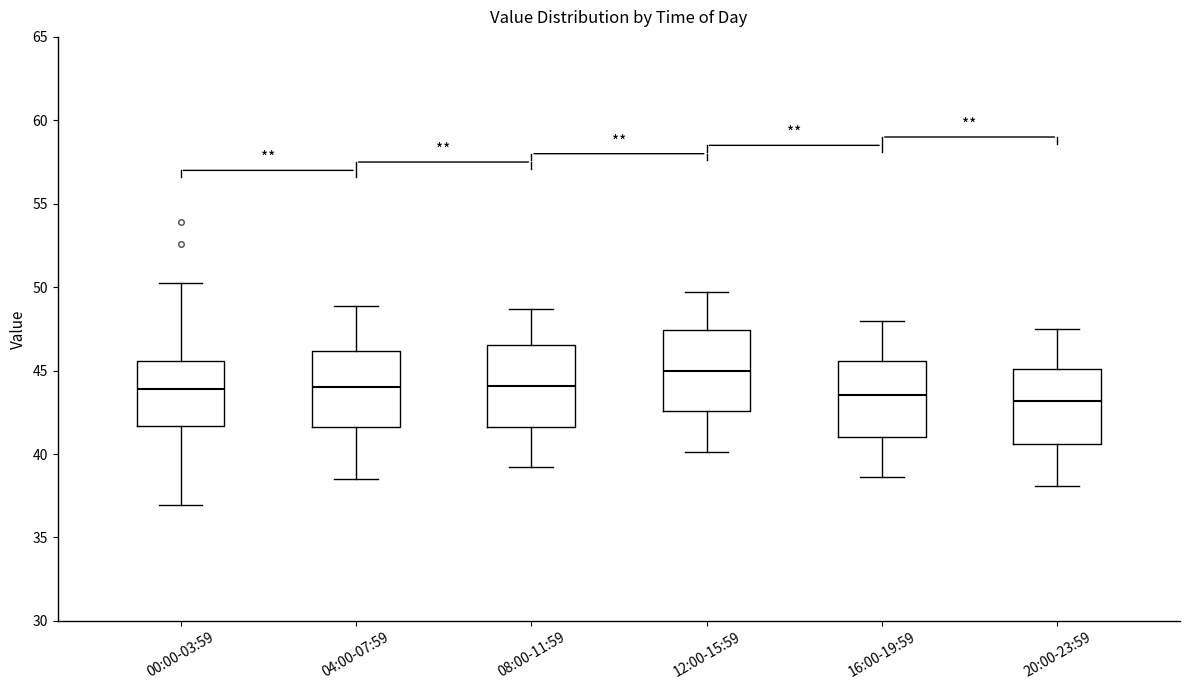

Where is the upper edge of the box for 04:00-07:59 on the y-axis? The values are not printed on the chart, so give them approximately, as read against the axis.

46.0